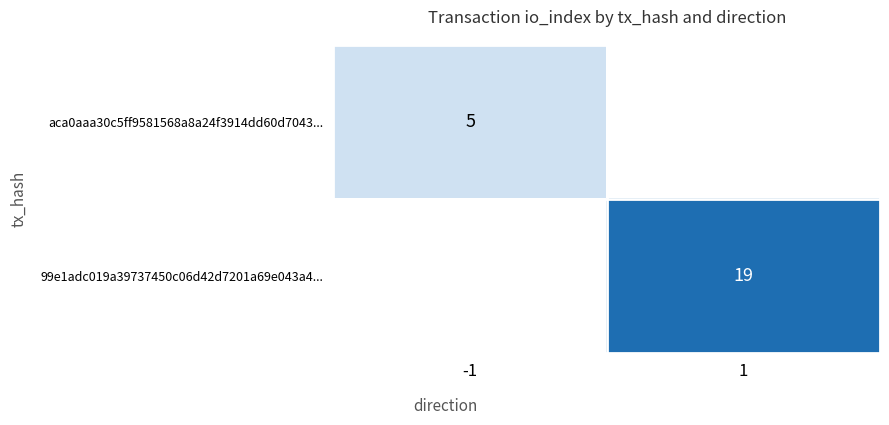

The aca0aaa30c5ff9581568a8a24f3914dd60d7043... series shows 3.5 at -1. True or false?

False